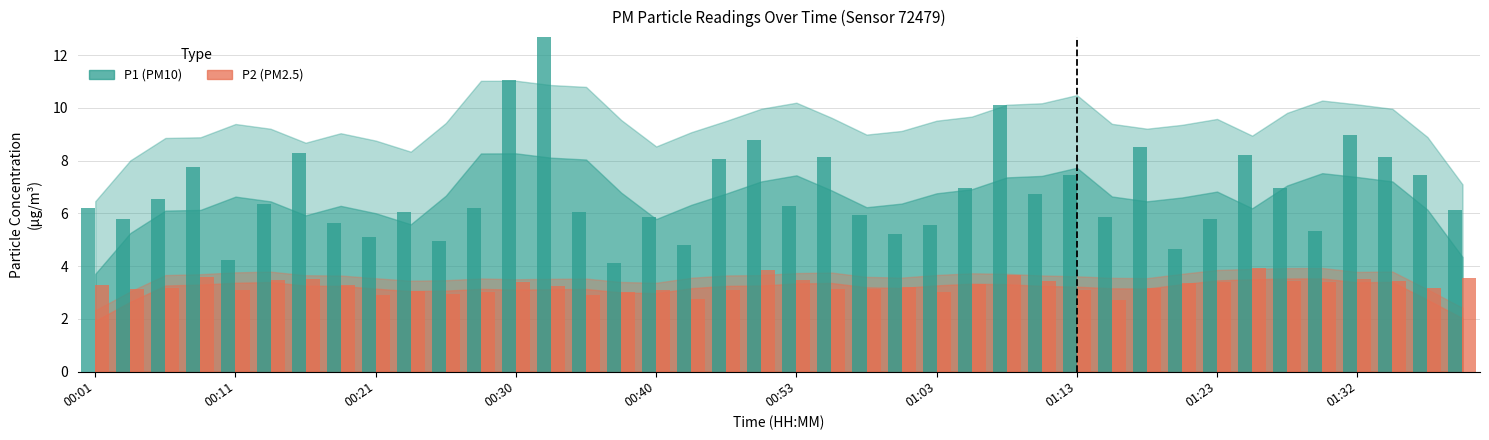

Is it true that P2 (PM2.5) equals 1.2 at 00:53?

False